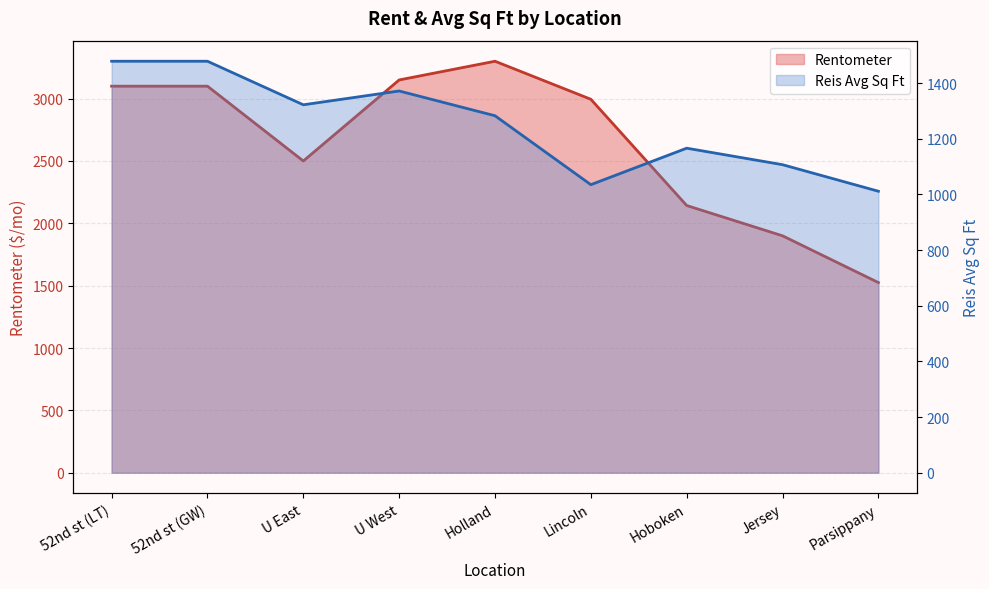

True or false: Rentometer and Reis Avg Sq Ft cross at least once.

False